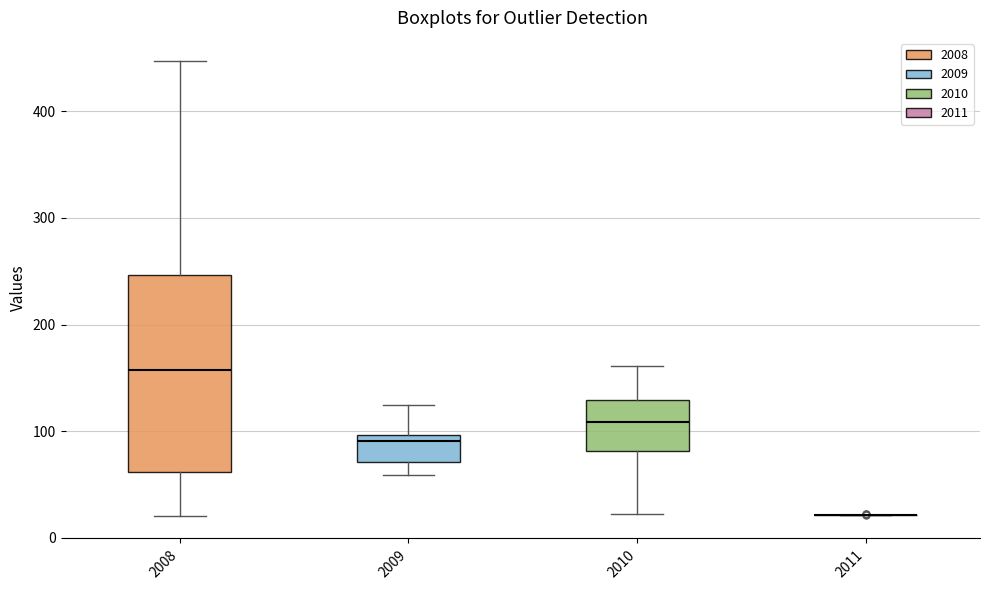

Reading left to right, transcribe this box plot: for each box, give where its median line is, the range the box spans, and where its two whiskers end, as read against the y-axis. The values are not printed on the chart, so give them approximately, as read against the axis.

2008: median 160, box 60 to 250, whiskers 20 to 450
2009: median 90, box 70 to 100, whiskers 60 to 120
2010: median 110, box 80 to 130, whiskers 20 to 160
2011: box collapsed to a line at 20, whiskers 20 to 20